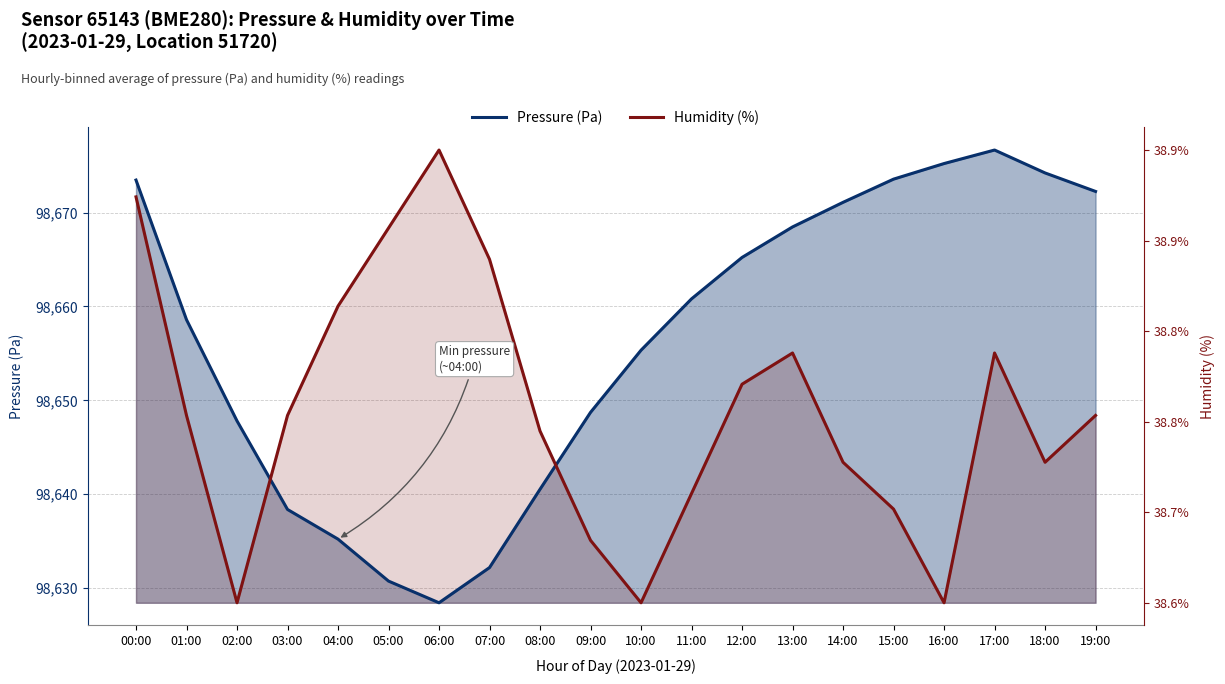

How many lines are shown in the chart?

2